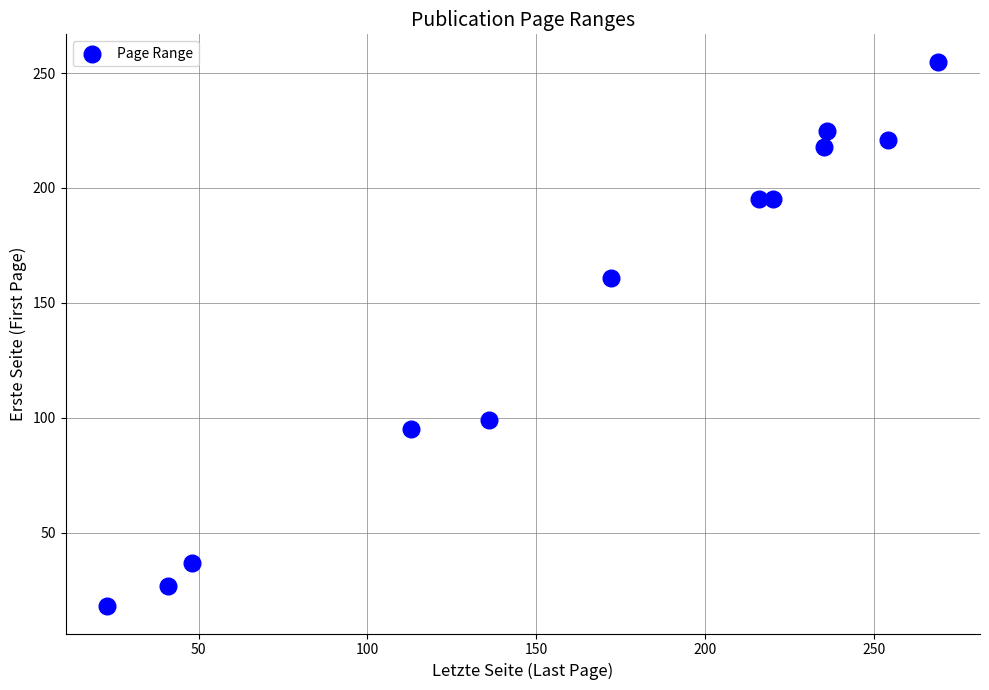

What is the range of Y values (max minus min)?

237